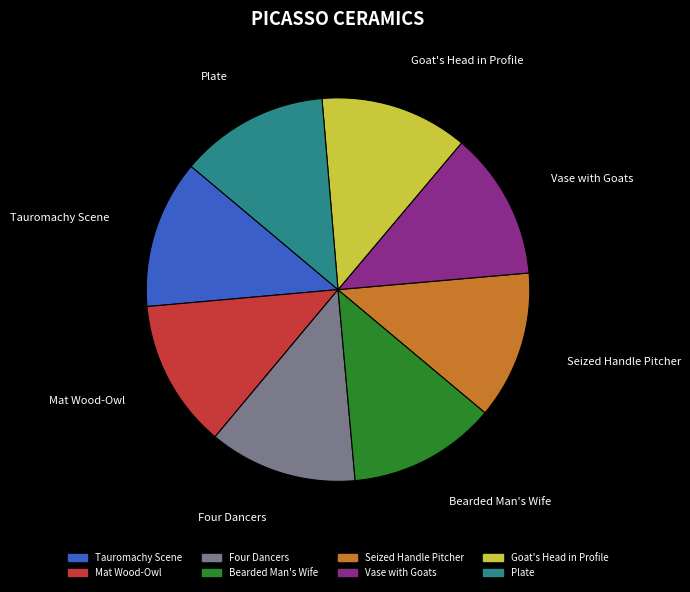

What is the ratio of the value at Goat's Head in Profile to the value at Mat Wood-Owl?

1.0